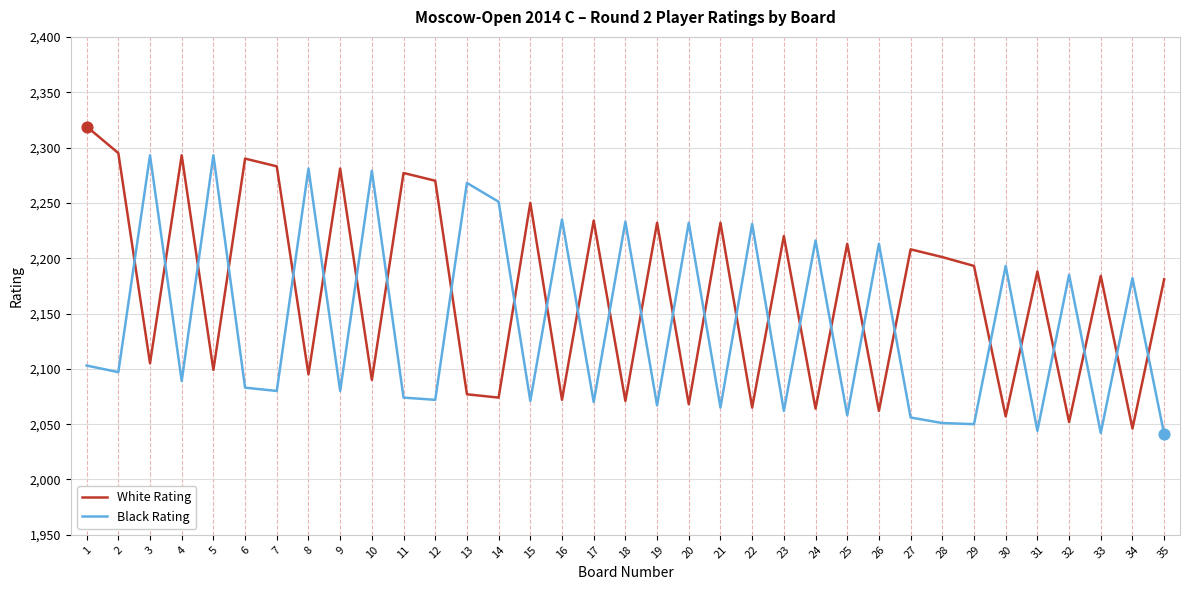

What are all the series names shown in the legend?

White Rating, Black Rating